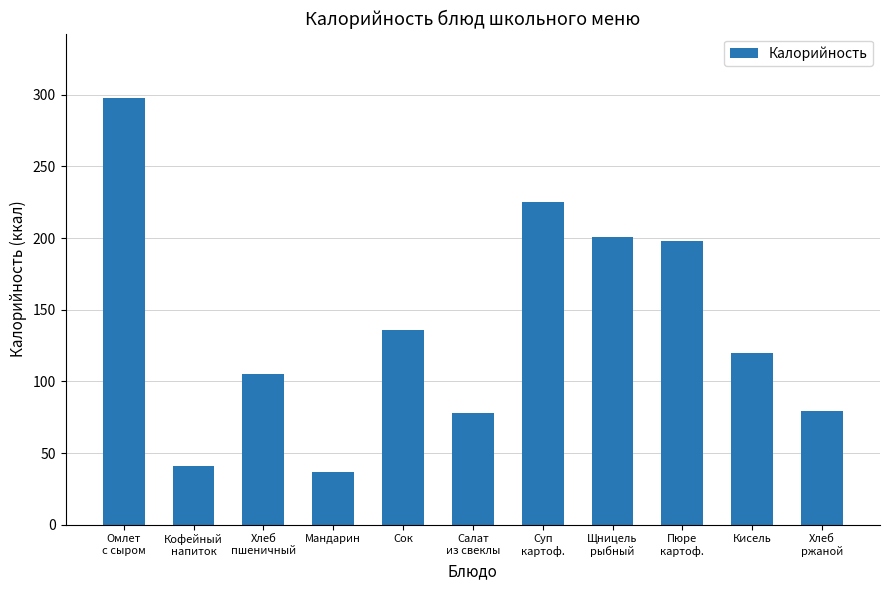

What is the label of the 4th bar from the left?

Мандарин